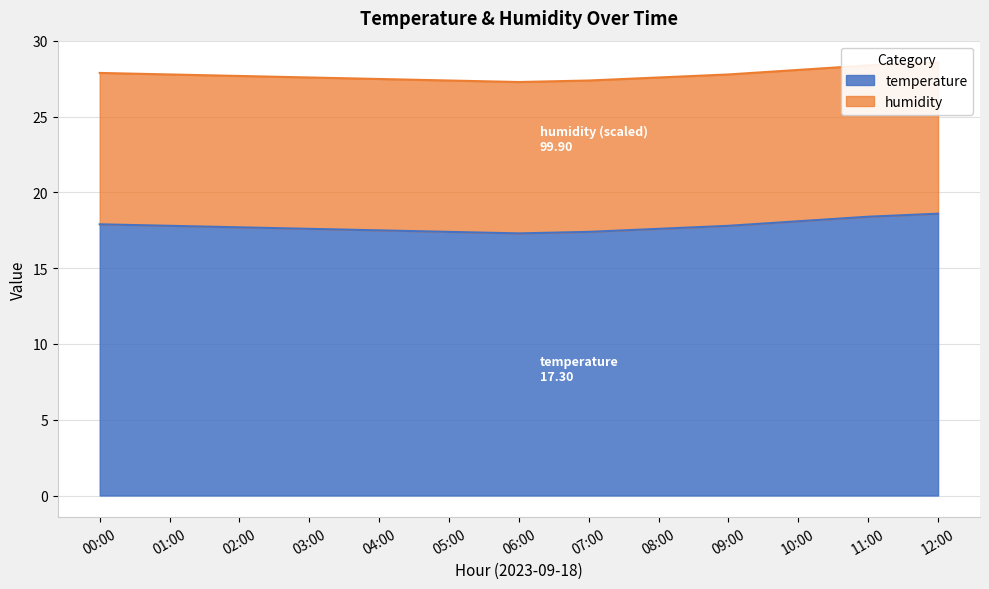

At which category does the chart reach its peak across all series?

12:00